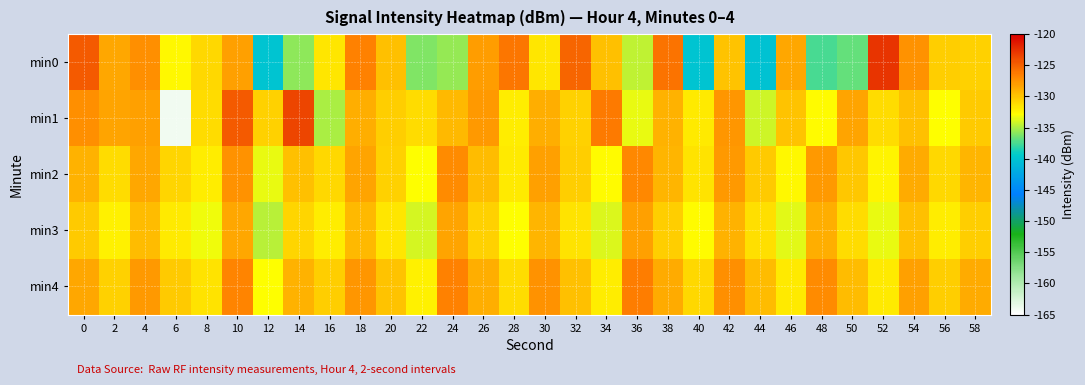

What is the difference between the highest and lowest values at 46?

5.0